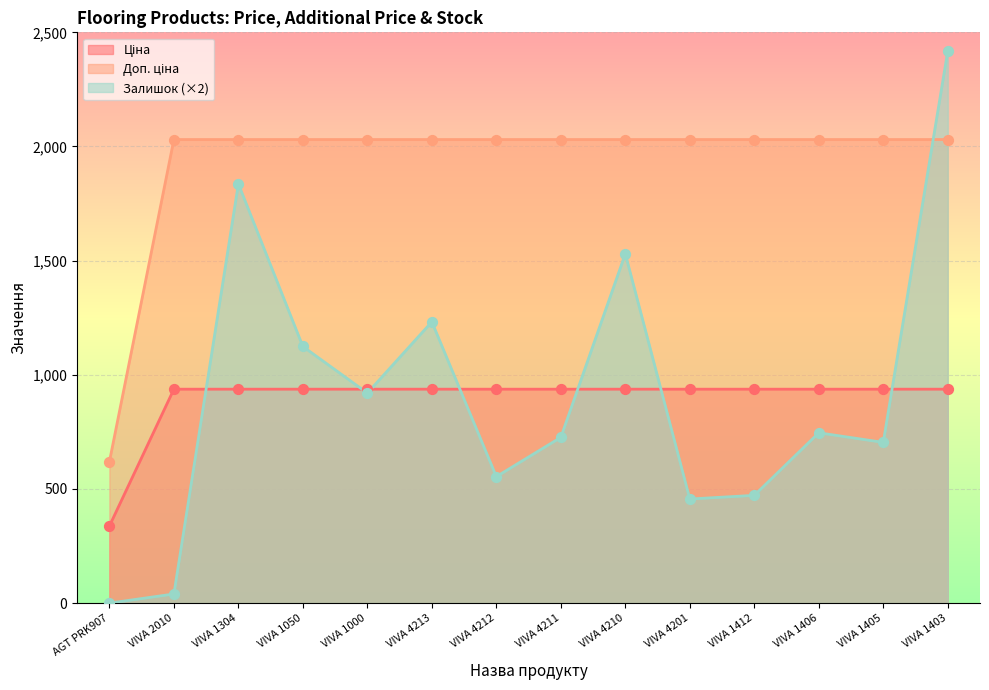

At which category is the sum across all series the highest?

VIVA 1403